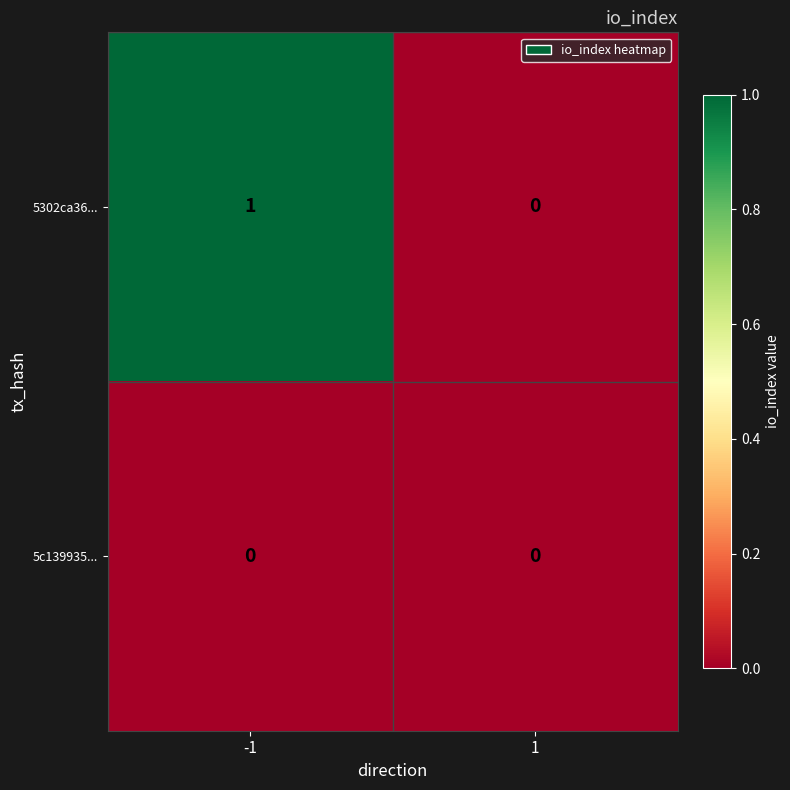

Which series has the largest range (max minus min)?

5302ca36...